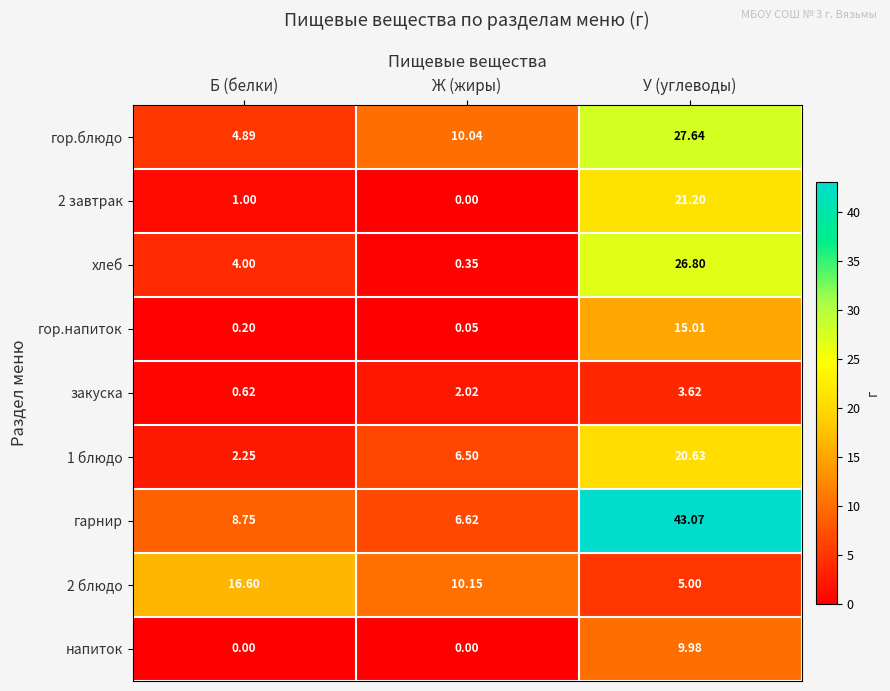

Is the value of гарнир at Б (белки) greater than the value of напиток at Б (белки)?

Yes